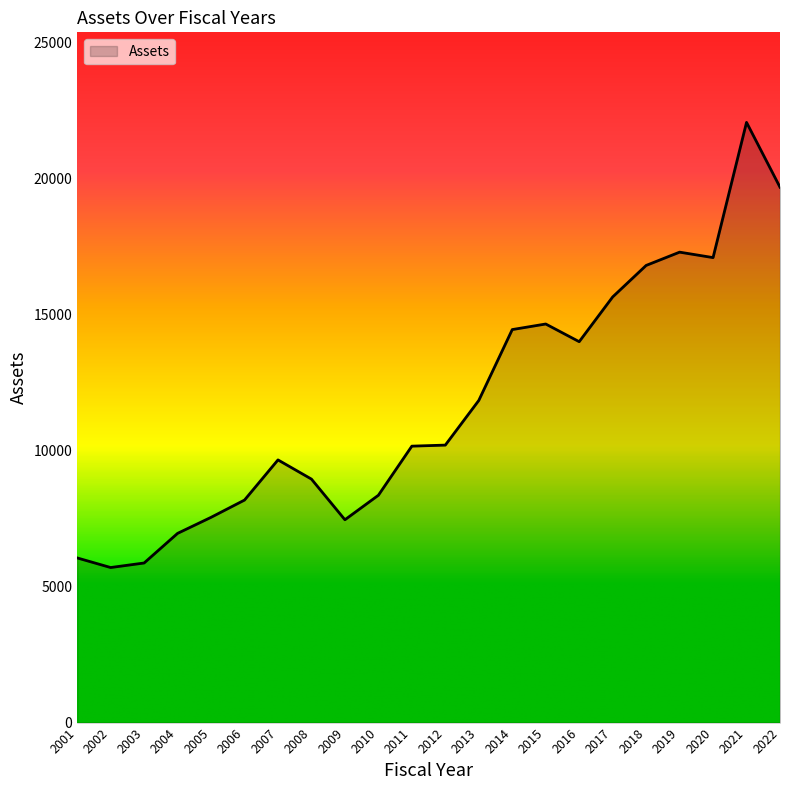

What is the difference between the second highest and minimum values?

13972.5